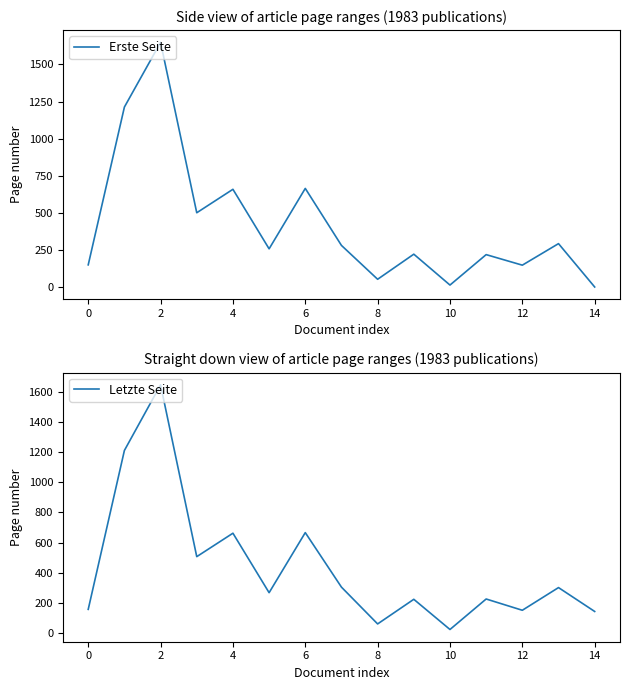

What is the difference between the maximum and minimum values in the Letzte Seite series?

1629